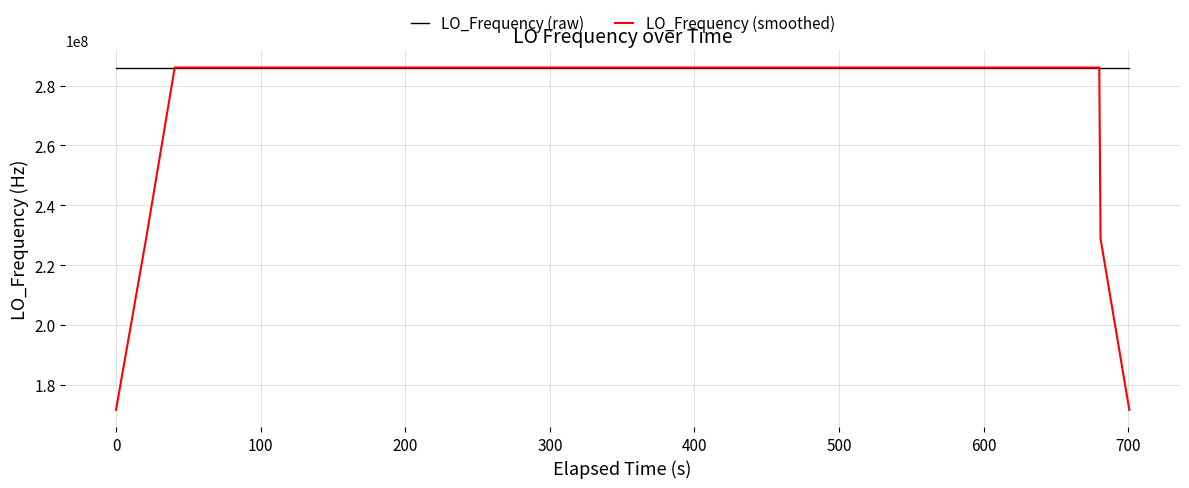

What are all the series names shown in the legend?

LO_Frequency (raw), LO_Frequency (smoothed)